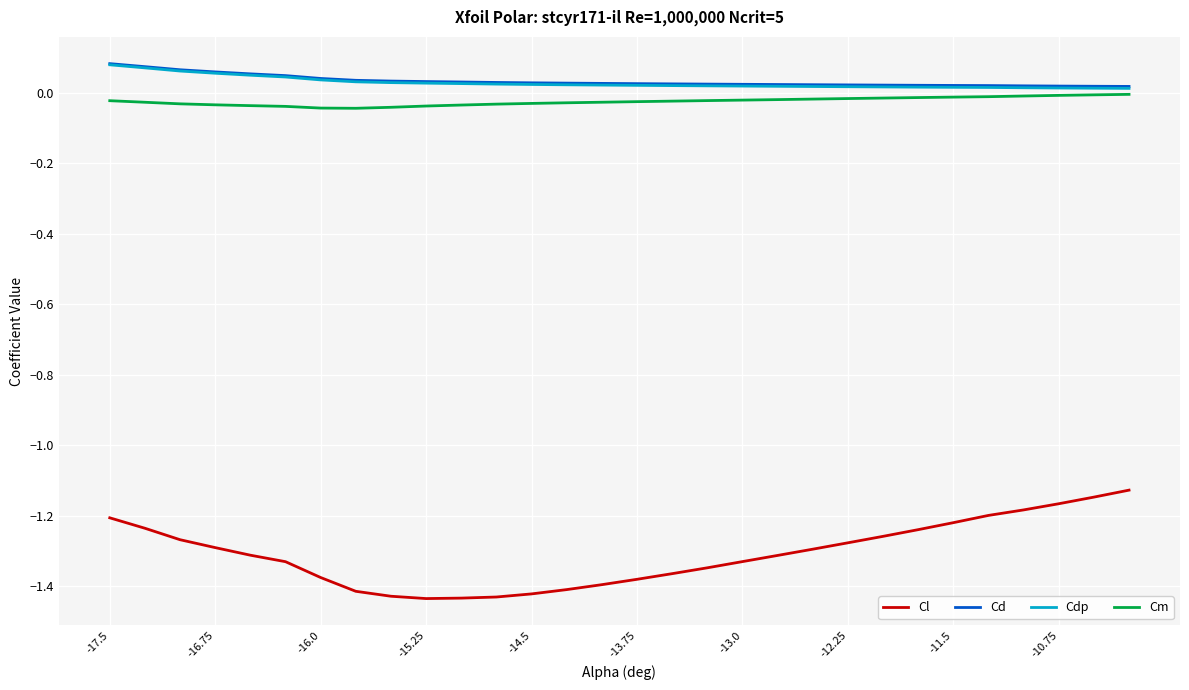

Which series has the widest spread of values?

Cl